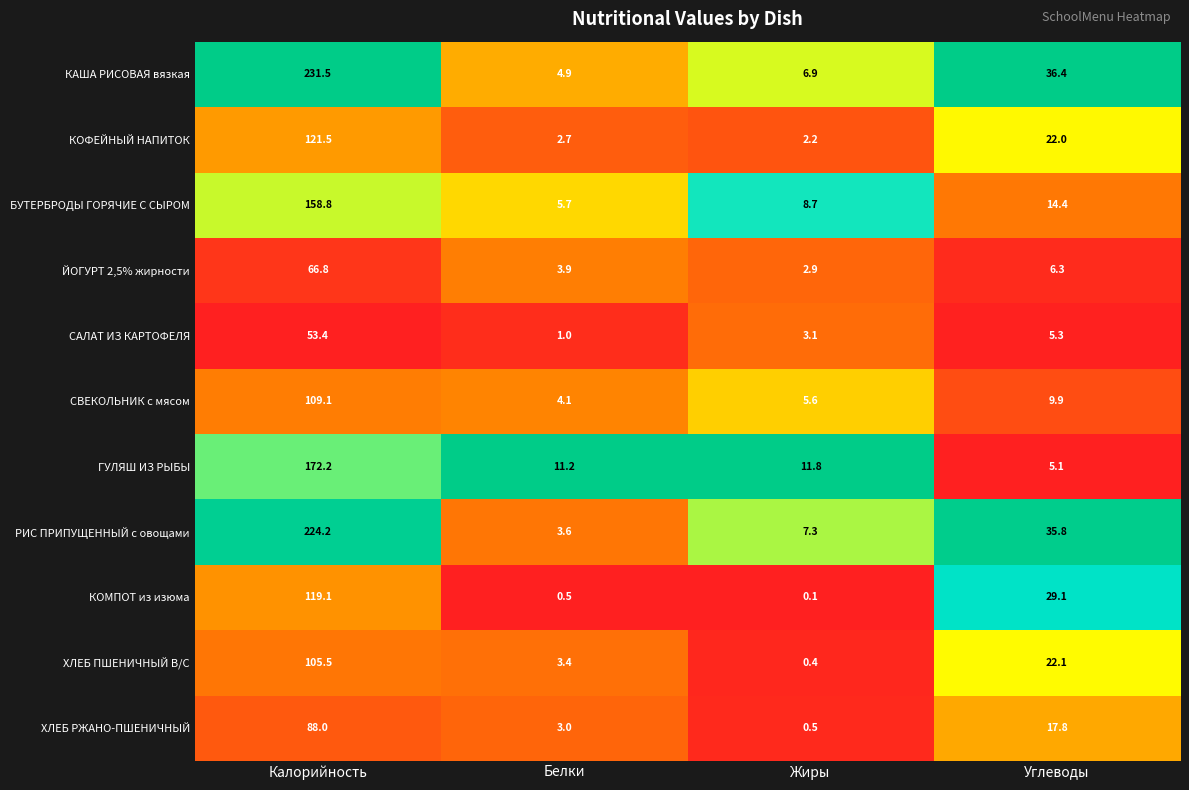

What is the difference between the maximum and minimum values in the ЙОГУРТ 2,5% жирности series?

63.9